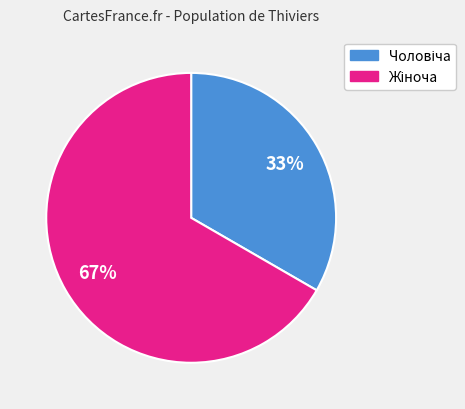

To the nearest percent, what is the average slice percentage?

50%